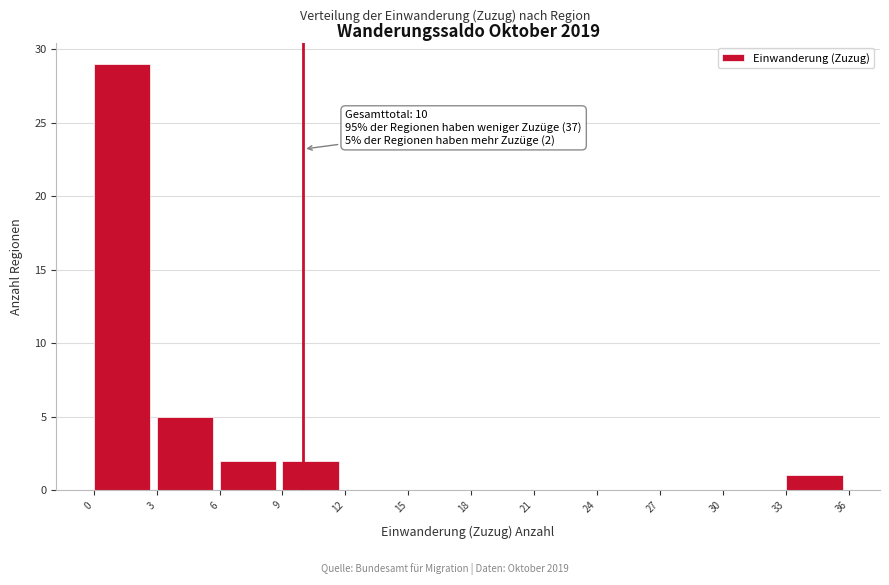

Which range on the x-axis has the tallest bar?

0 to 3